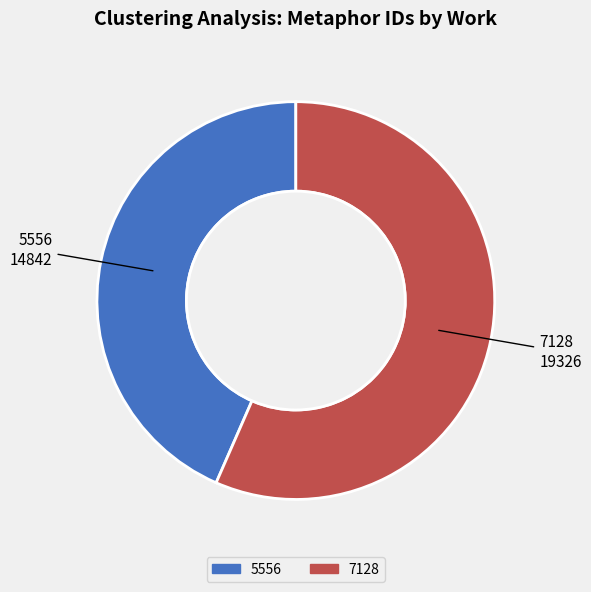

The 7128 slice represents 57% of the pie. True or false?

True